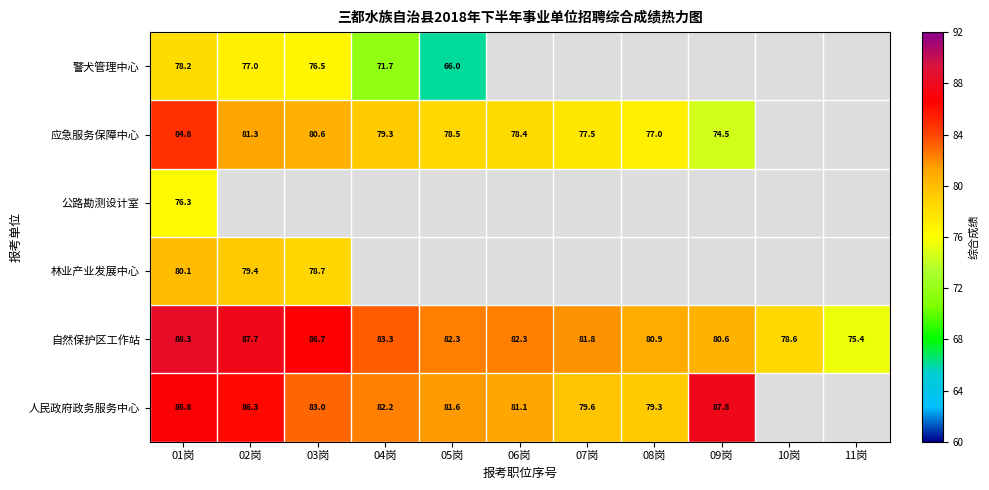

Between 03岗 and 09岗, which series saw the biggest shift?

应急服务保障中心